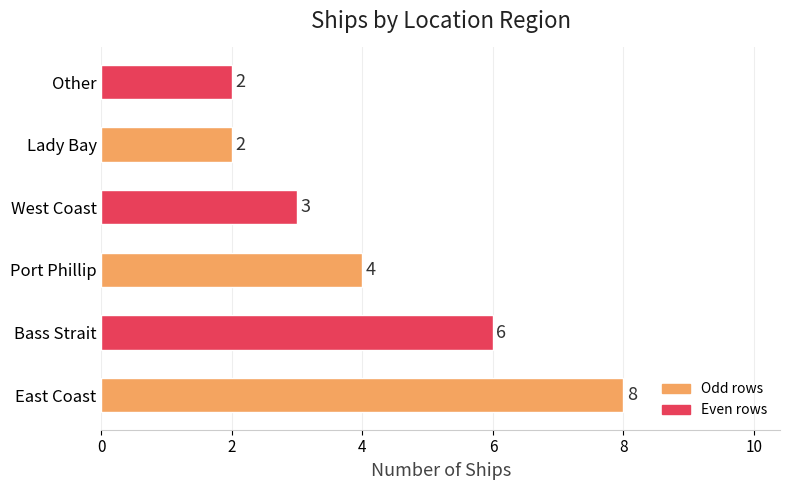

Reading bottom to top, extract all data points from this chart.

East Coast=8	Bass Strait=6	Port Phillip=4	West Coast=3	Lady Bay=2	Other=2